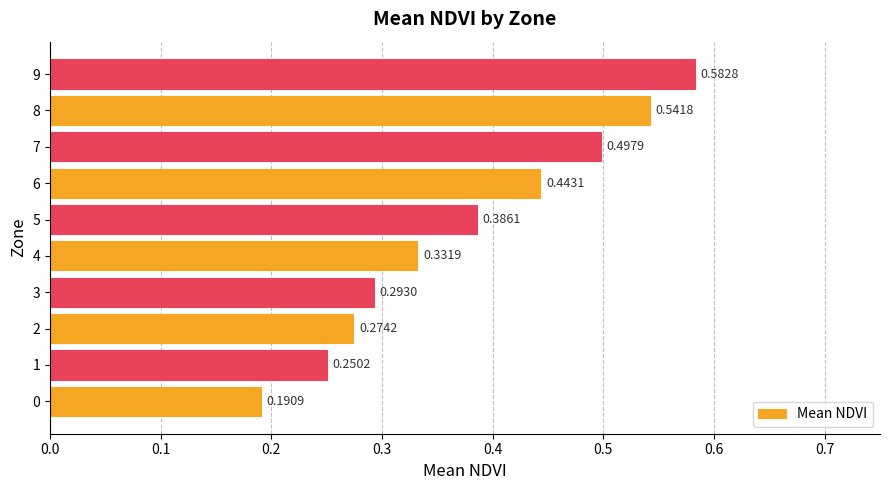

How many data points does each series have?

10